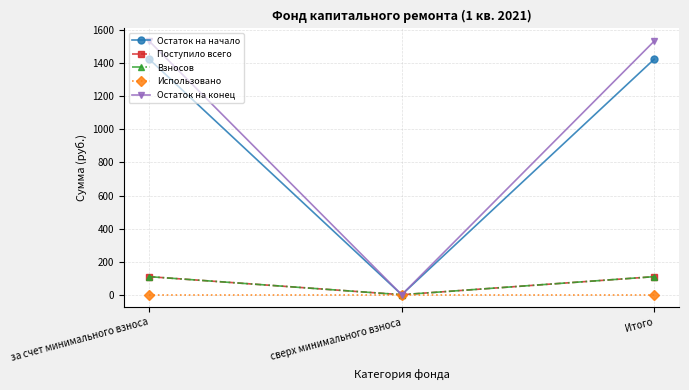

Which series changed the most between сверх минимального взноса and Итого?

Остаток на конец